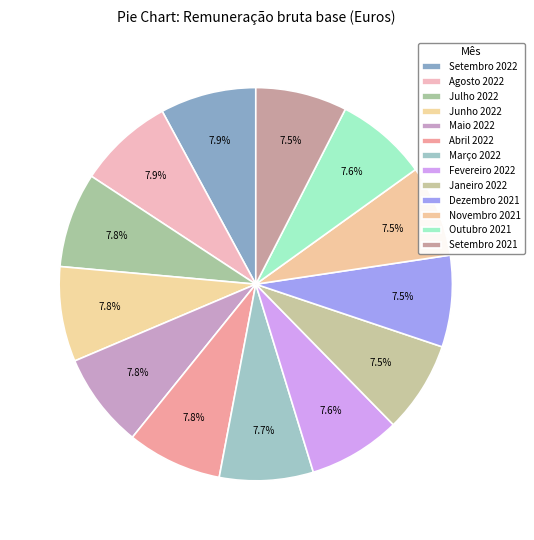

How many segments does this pie chart have?

13